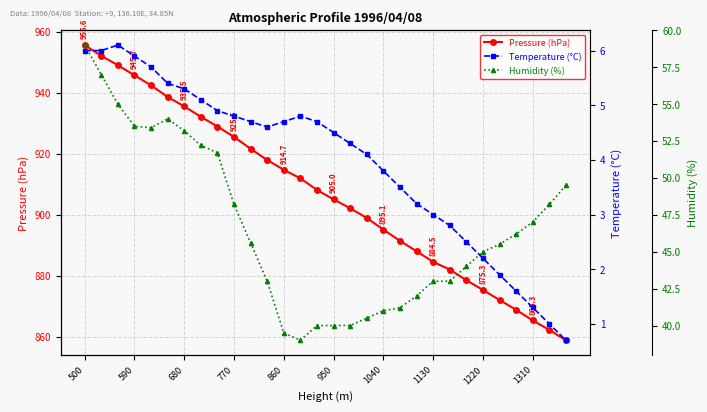

The Pressure (hPa) series shows 905.0 at 950. True or false?

True